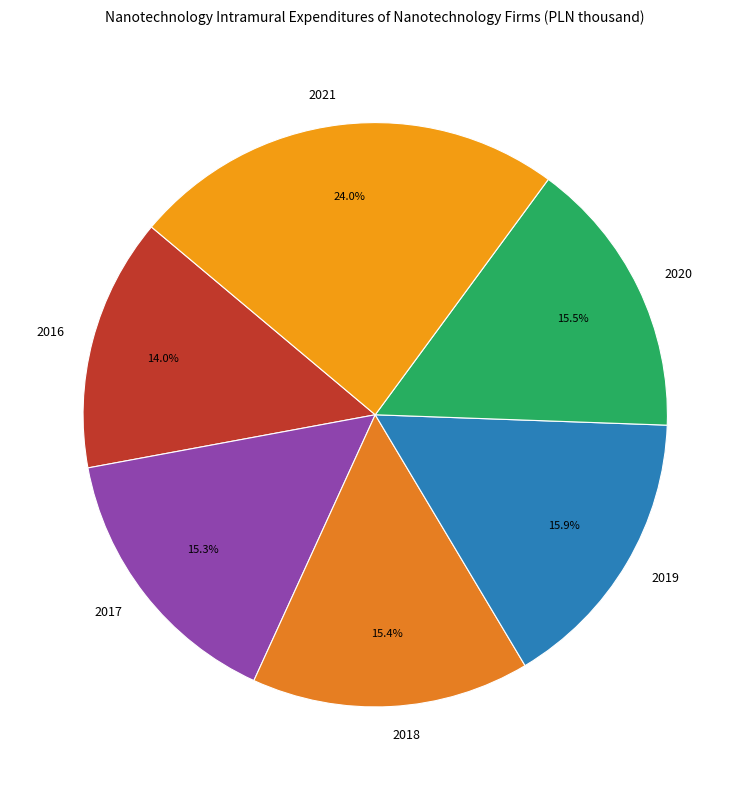

How much of the chart is everything except 2019?

84.1%